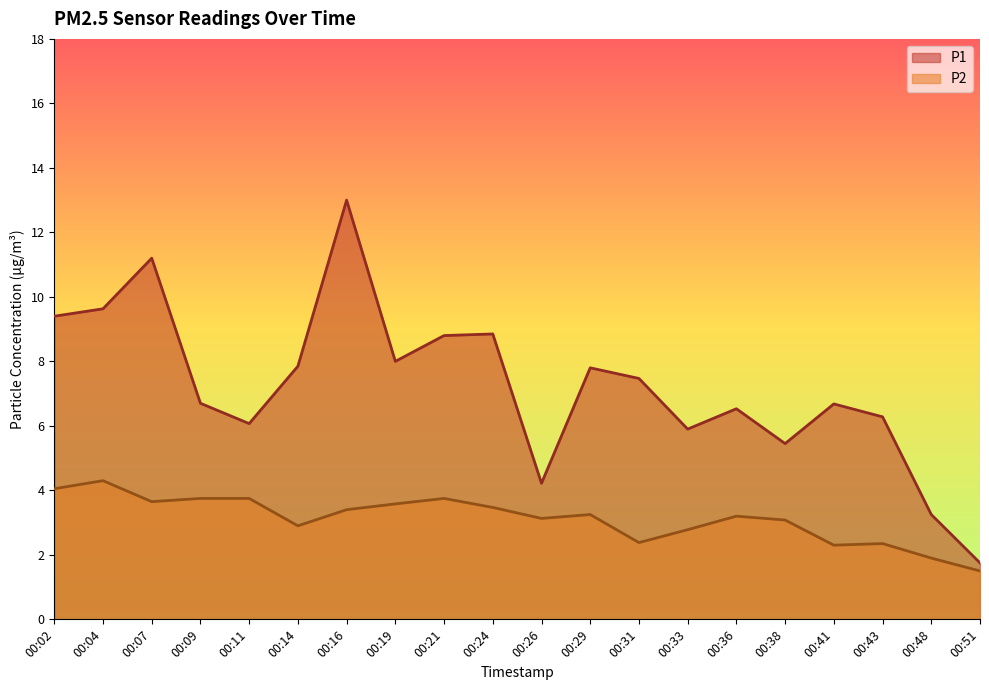

How many values in the P1 series exceed 7?

10